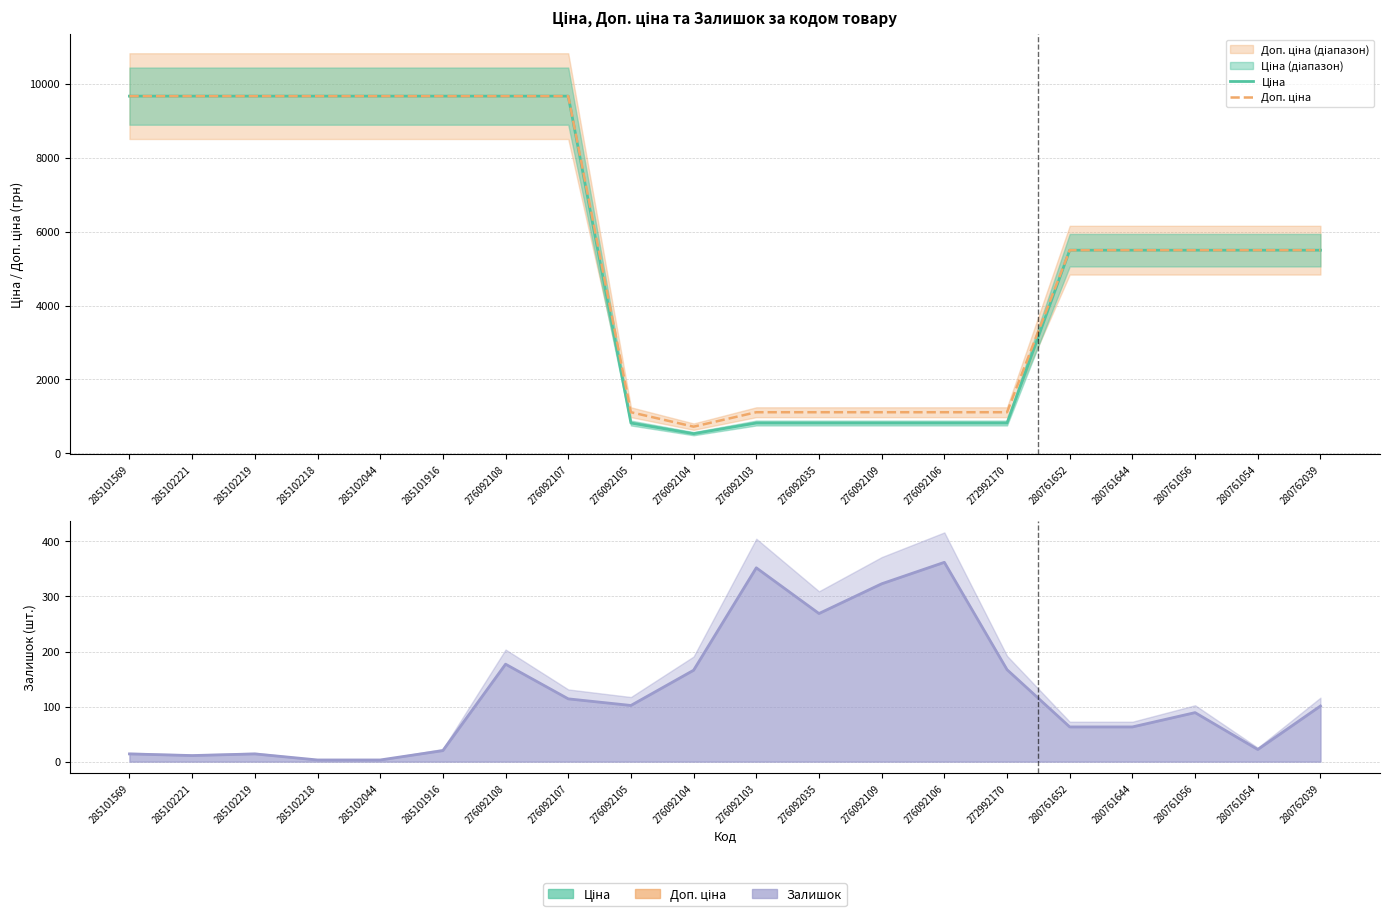

What position from the right is 285102218?

17